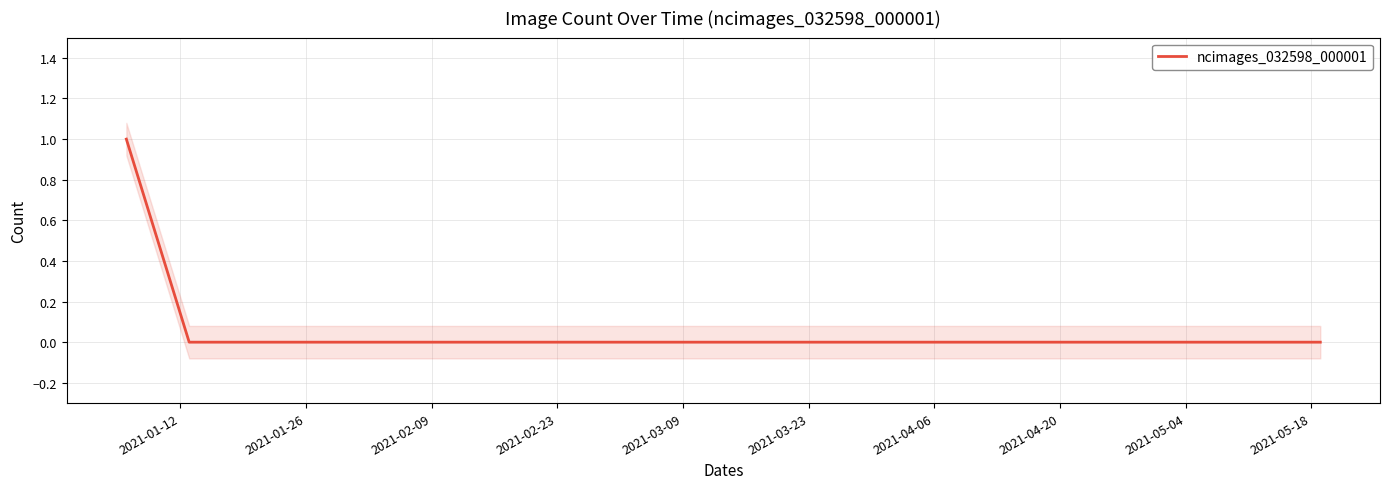

Reading left to right, extract all data points from this chart.

1	0	0	0	0	0	0	0	0	0	0	0	0	0	0	0	0	0	0	0